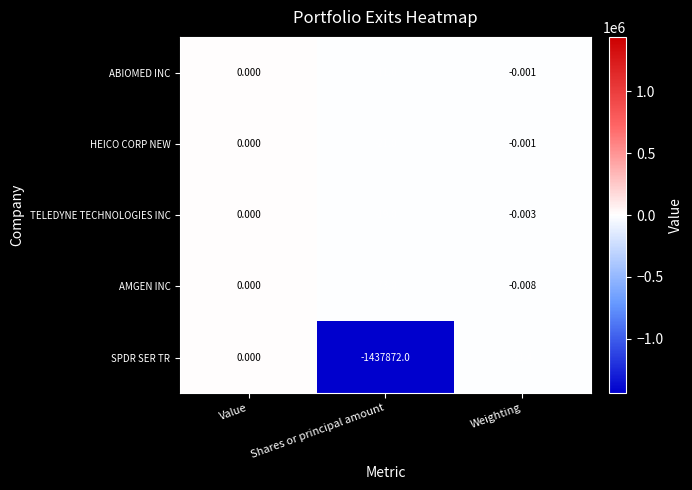

Rank the categories by HEICO CORP NEW value from lowest to highest.

Shares or principal amount, Weighting, Value